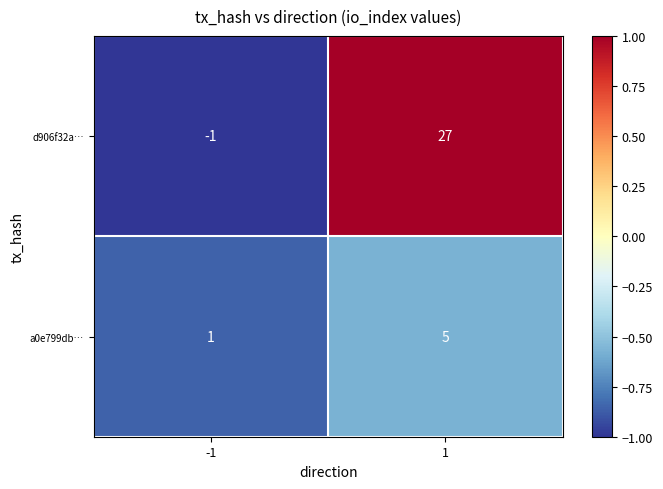

List the series in order of their peak value, lowest first.

a0e799db…, d906f32a…